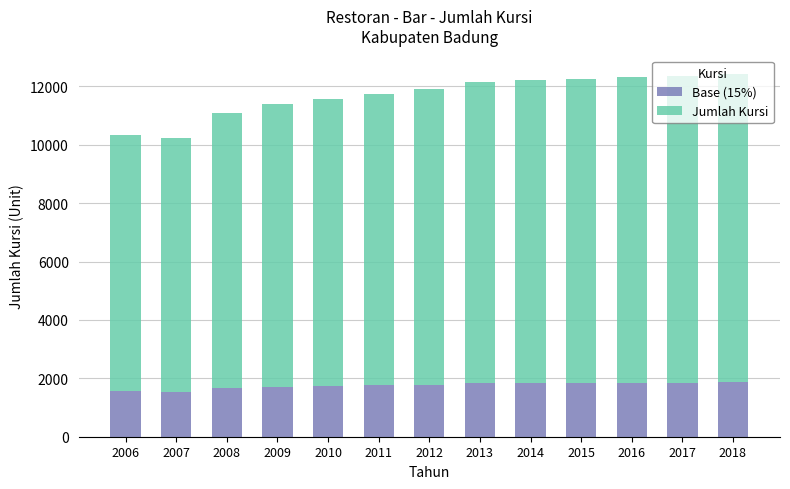

What is the highest value of the Base (15%) series?

1864